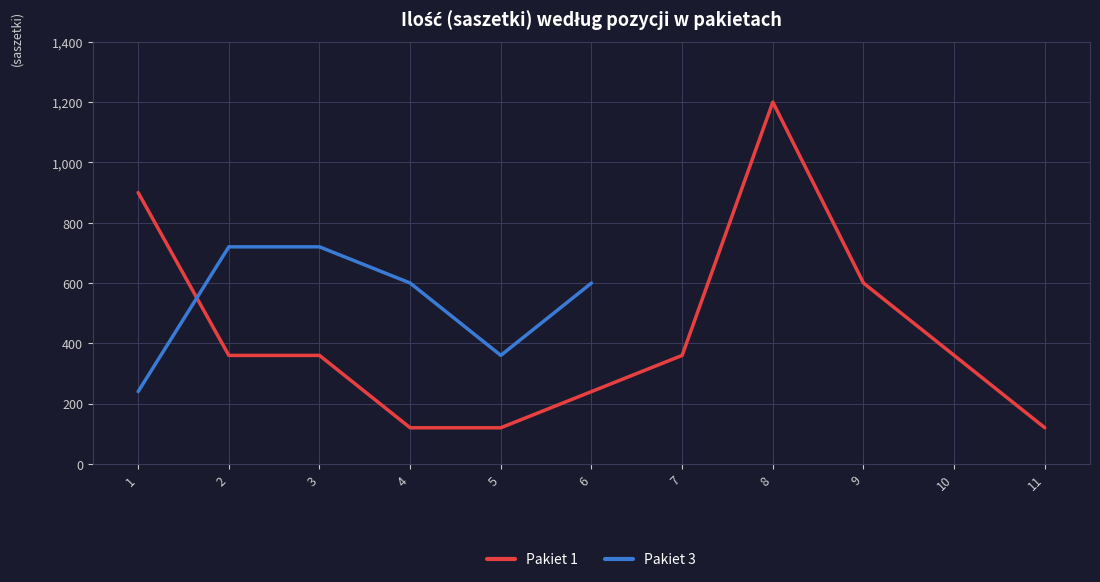

True or false: Pakiet 1 has a value of 1200.0 at 8.

True